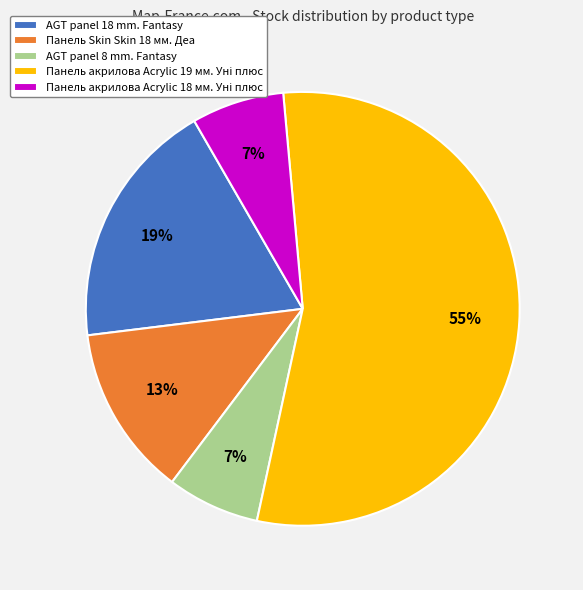

To the nearest percent, what is the average slice percentage?

20%